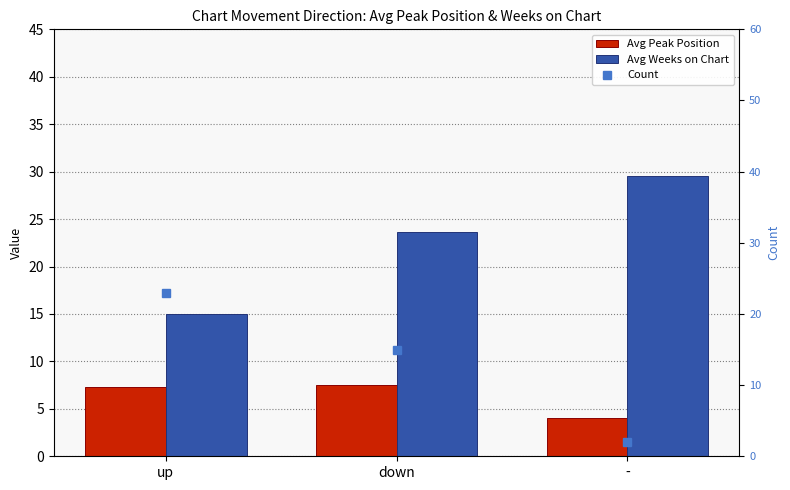

At down, list the series in order from largest to smallest.

Avg Weeks on Chart, Count, Avg Peak Position